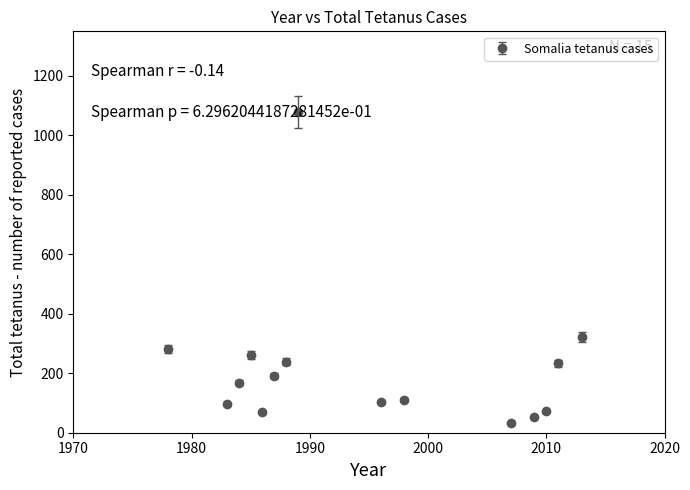

What is the difference between the second highest and minimum values?

290